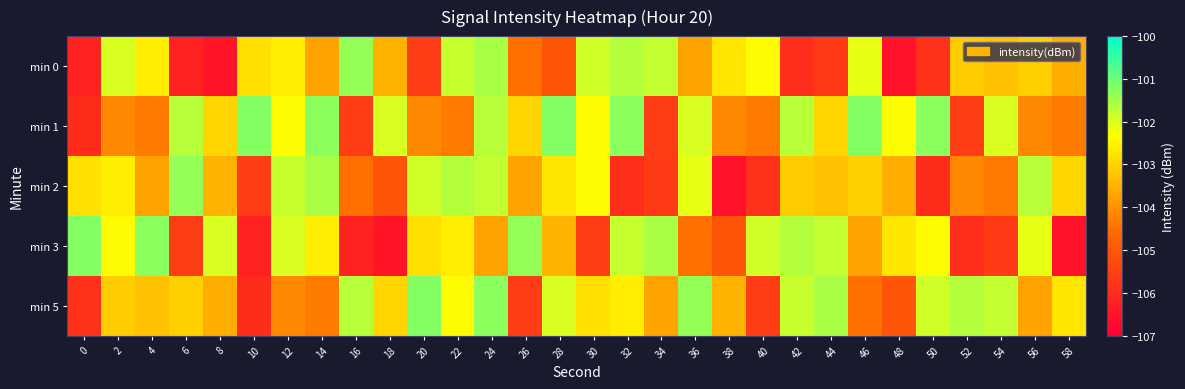

List the series in order of their peak value, lowest first.

min 0, min 2, min 1, min 3, min 5